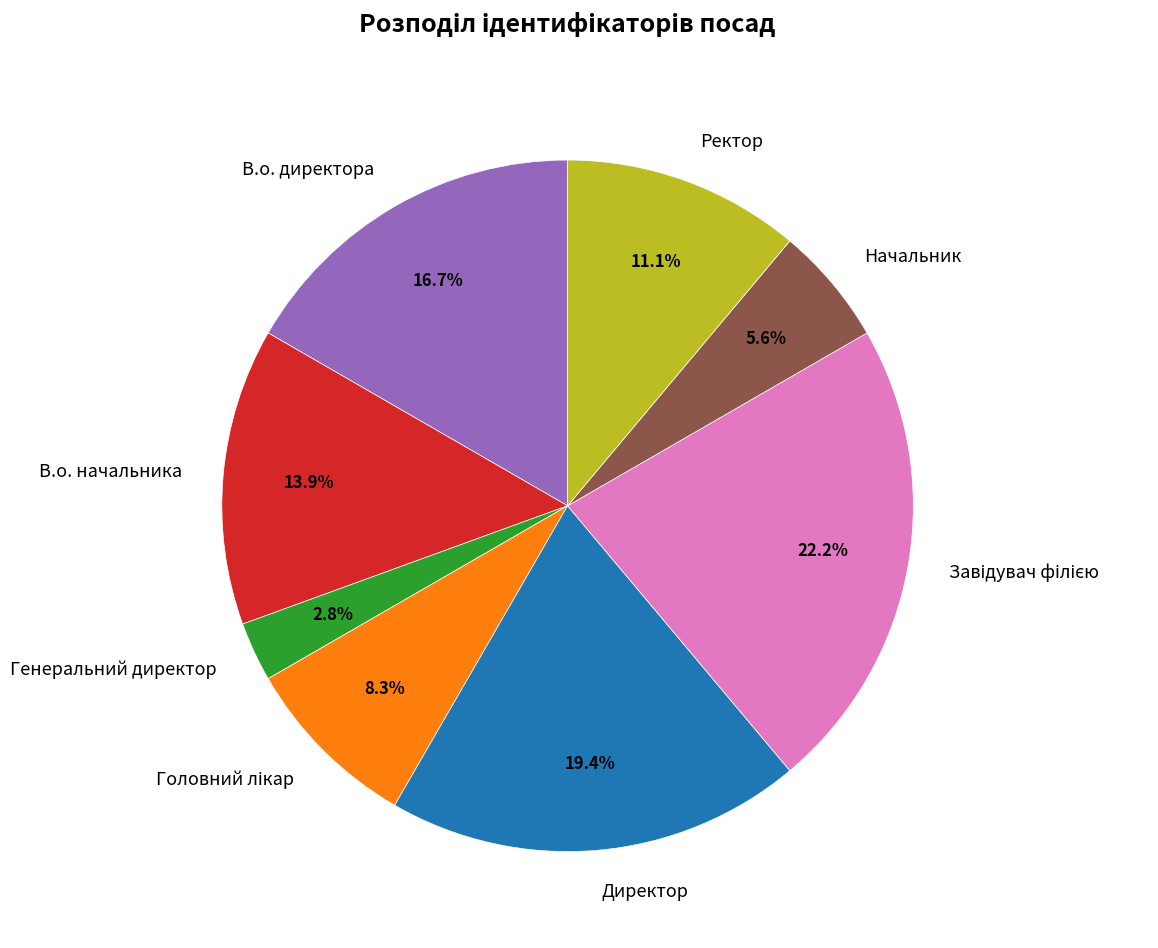

Combined, do В.о. начальника and Начальник account for over 50%?

No